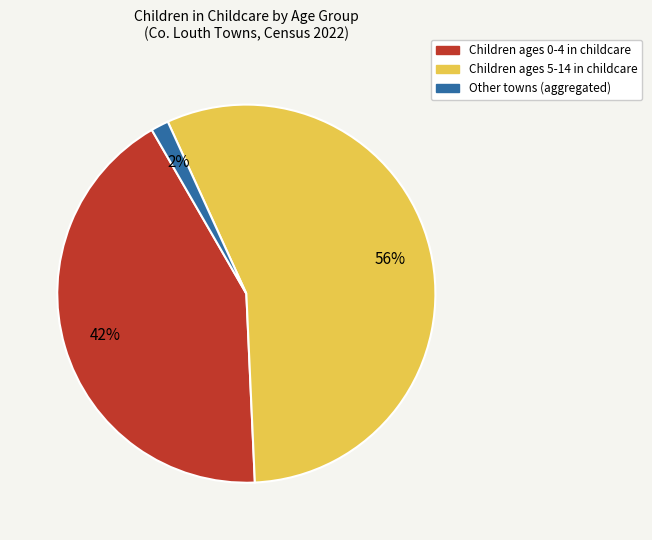

Does any single category account for the majority?

Yes